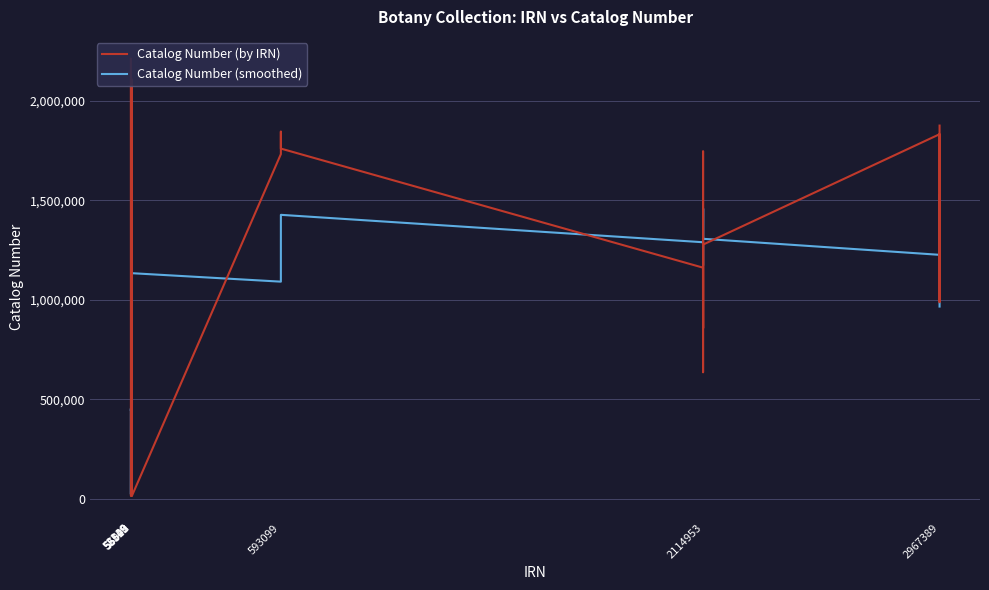

Which series has the largest range (max minus min)?

Catalog Number (by IRN)